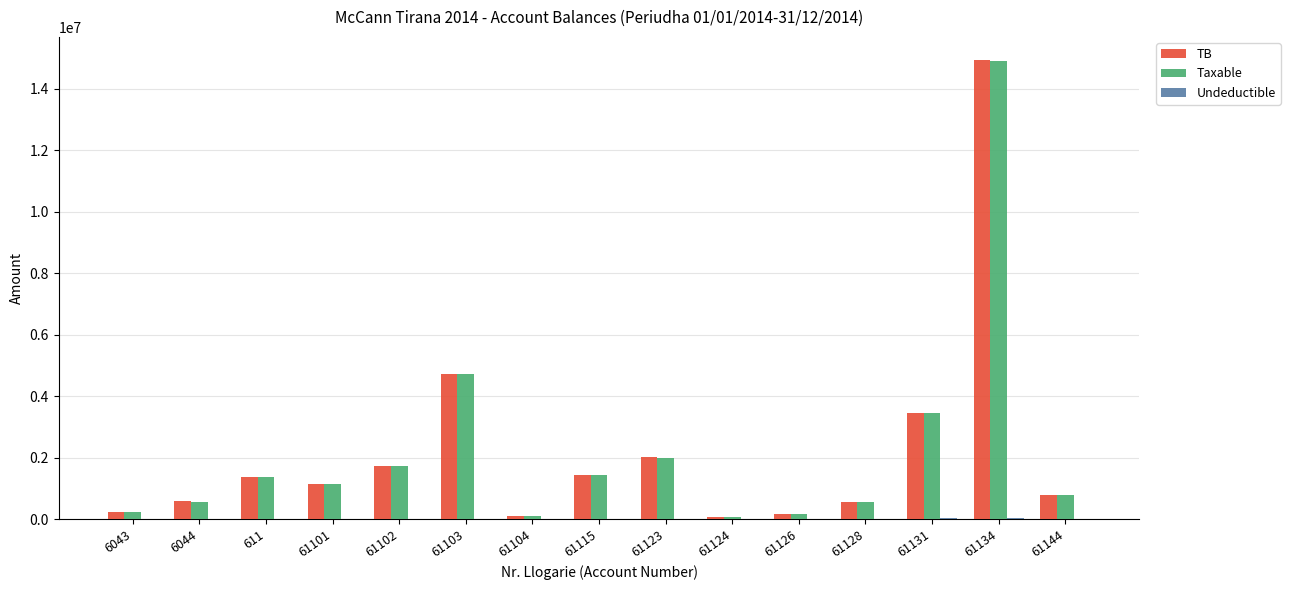

How many data points in TB are above 1149043?

8